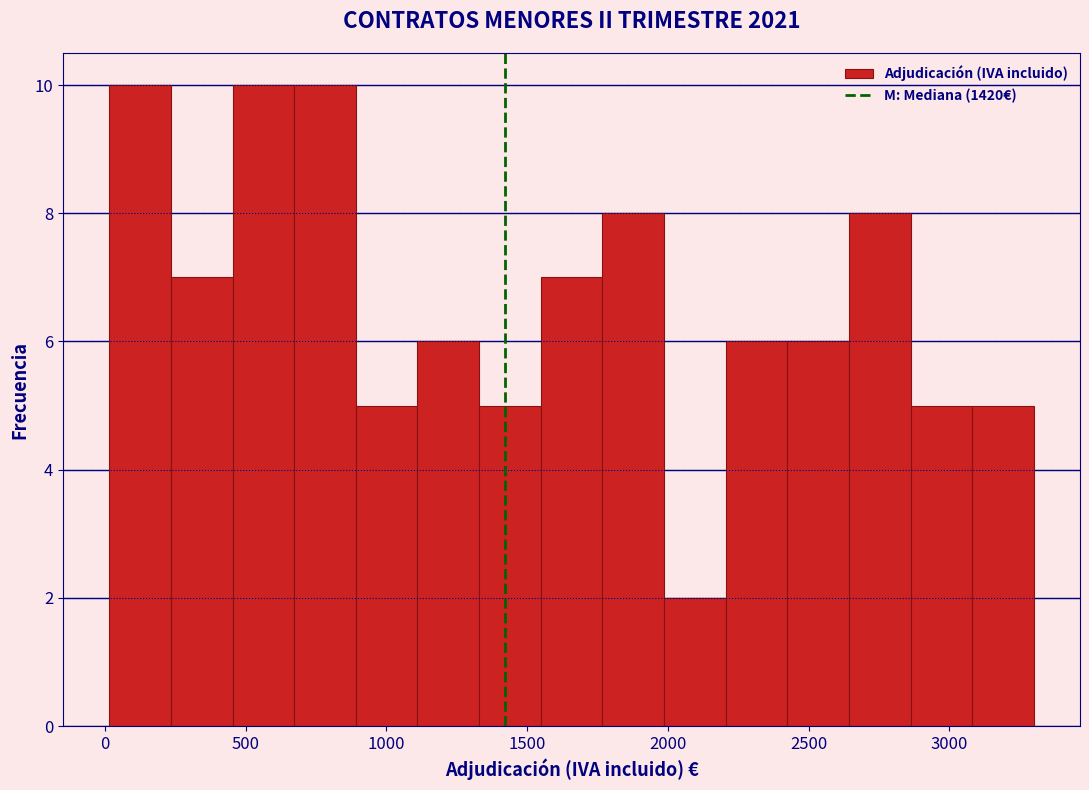

How tall is the bar that spans 650 to 900 on the x-axis? Neither the bar edges nor the heights are printed on the chart, so give them approximately, as read against the axes.

10